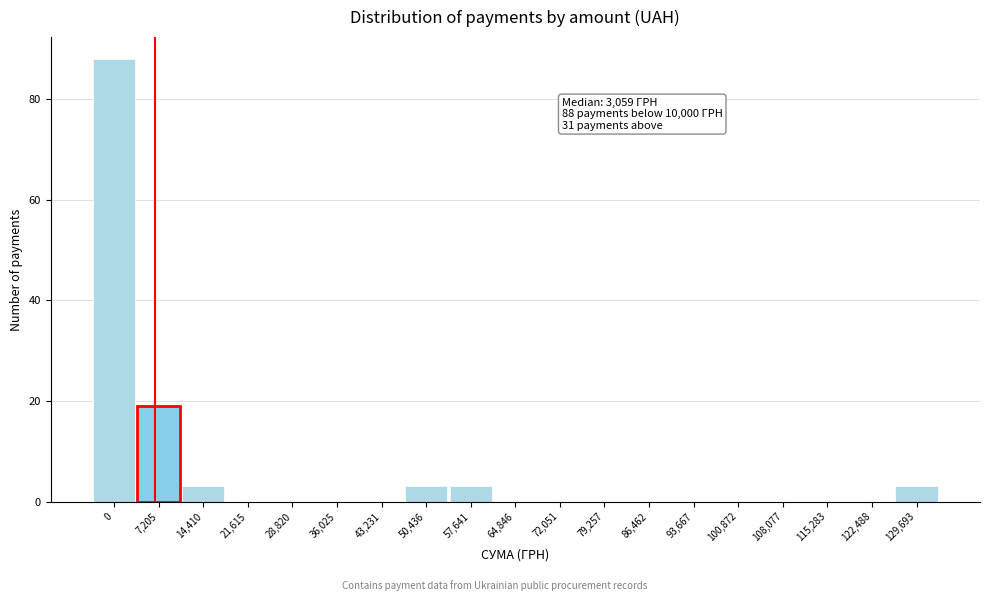

Reading left to right, transcribe all the data shown in this chart.

0=88	7,205=19	14,410=3	21,615=0	28,820=0	36,025=0	43,231=0	50,436=3	57,641=3	64,846=0	72,051=0	79,257=0	86,462=0	93,667=0	100,872=0	108,077=0	115,283=0	122,488=0	129,693=3